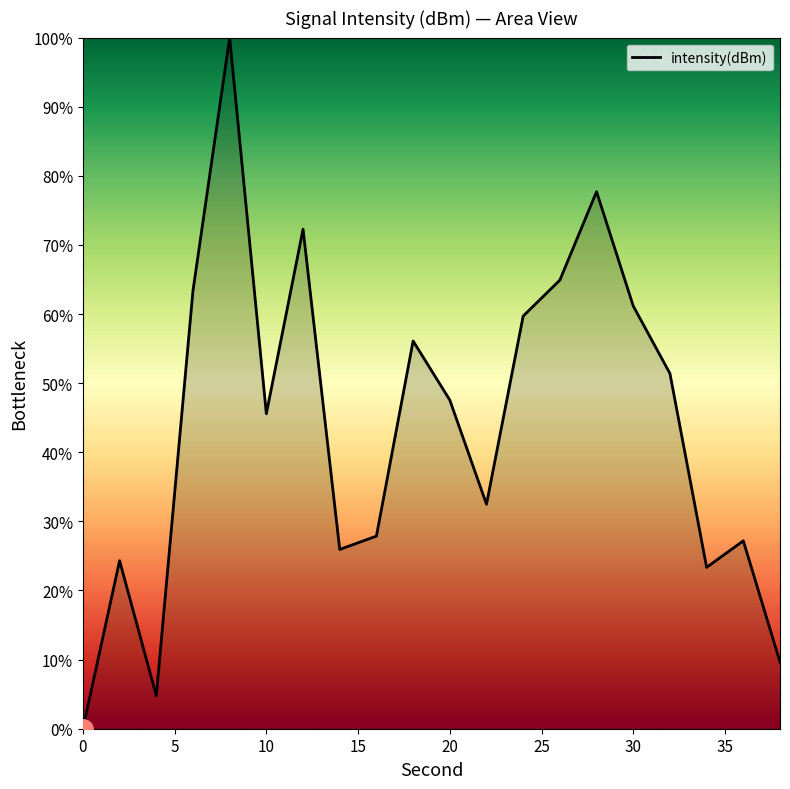

What is the difference between the maximum and minimum values?

100.0